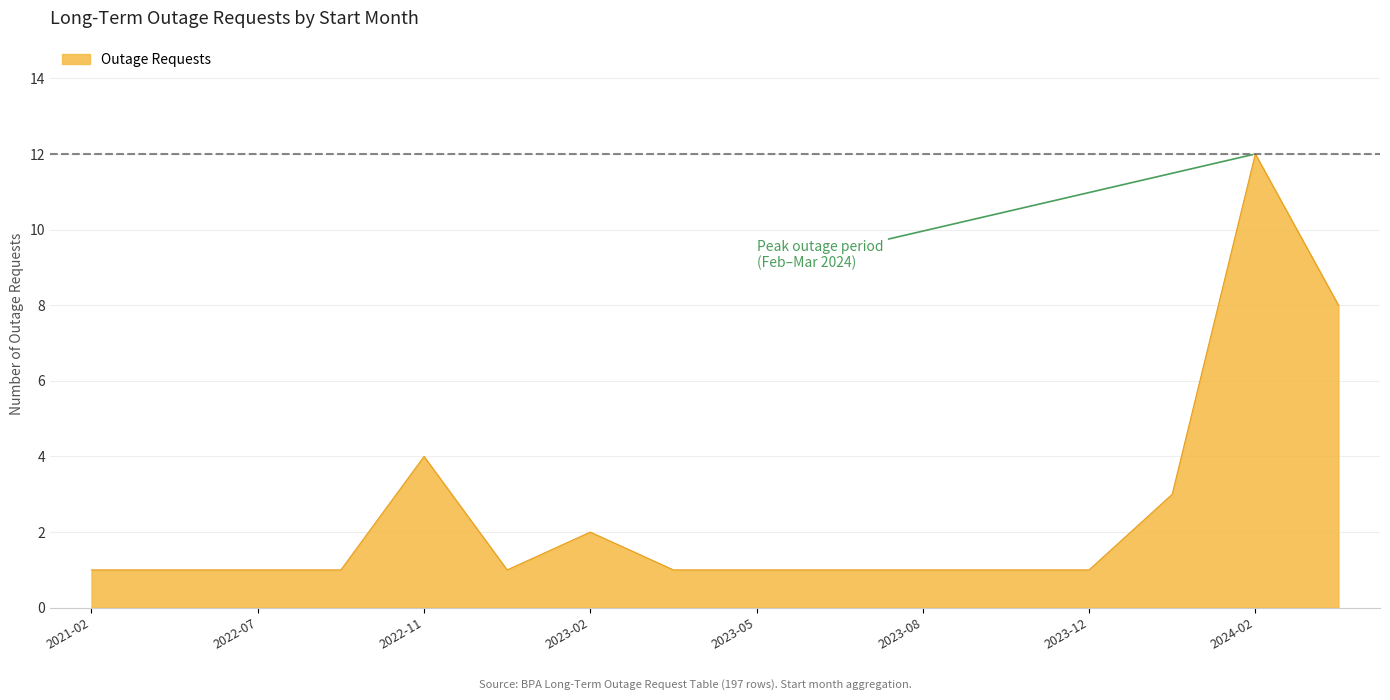

What is the difference between the maximum and minimum values?

11